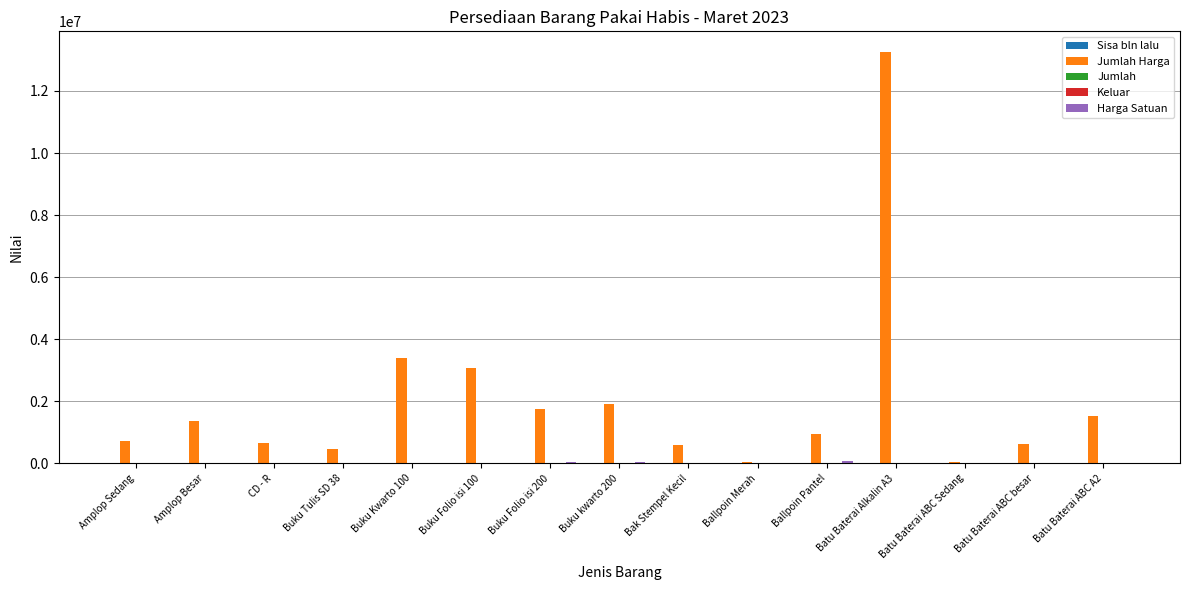

Does the chart contain stacked bars?

No